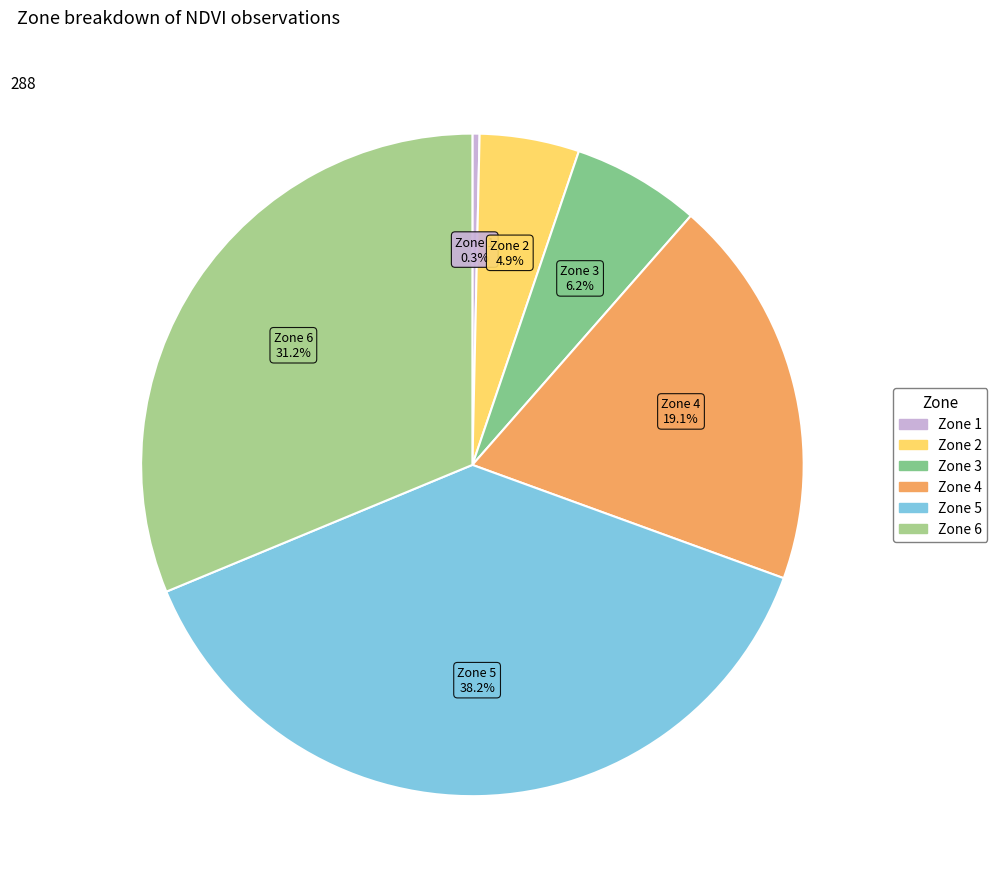

What portion of the pie excludes Zone 2?

95.1%